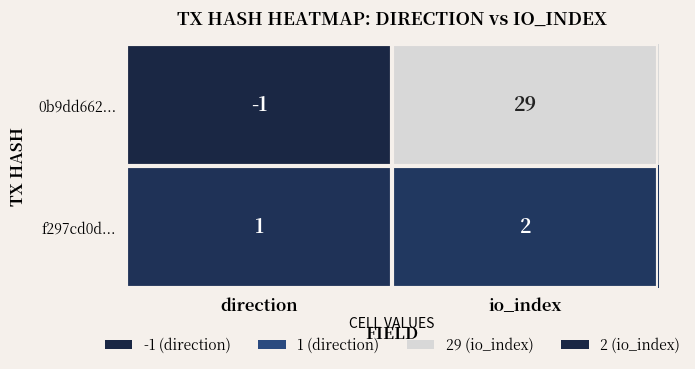

The value of f297cd0d... at io_index is 2. True or false?

True